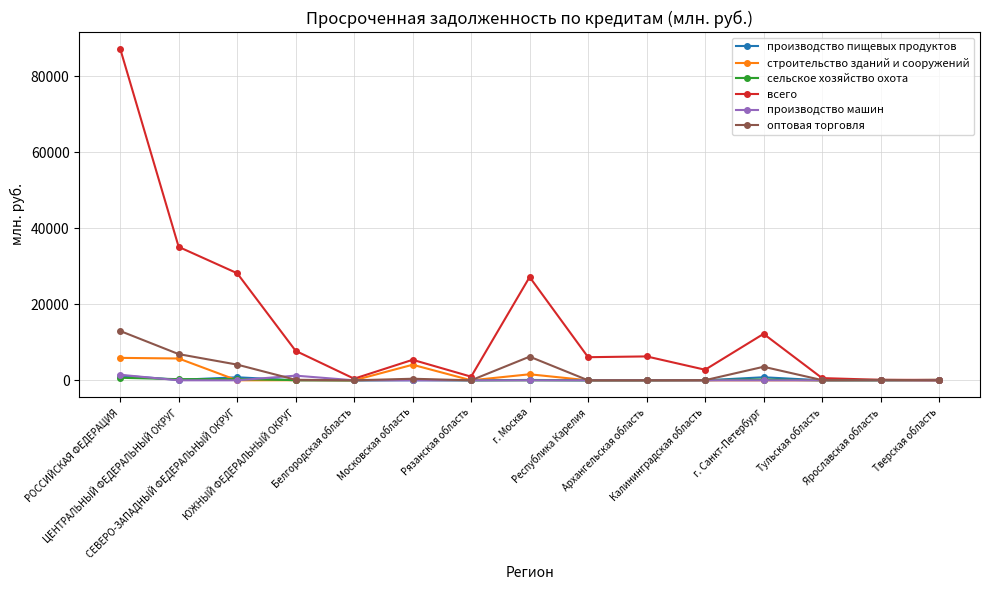

Which series has the largest total across all categories?

всего